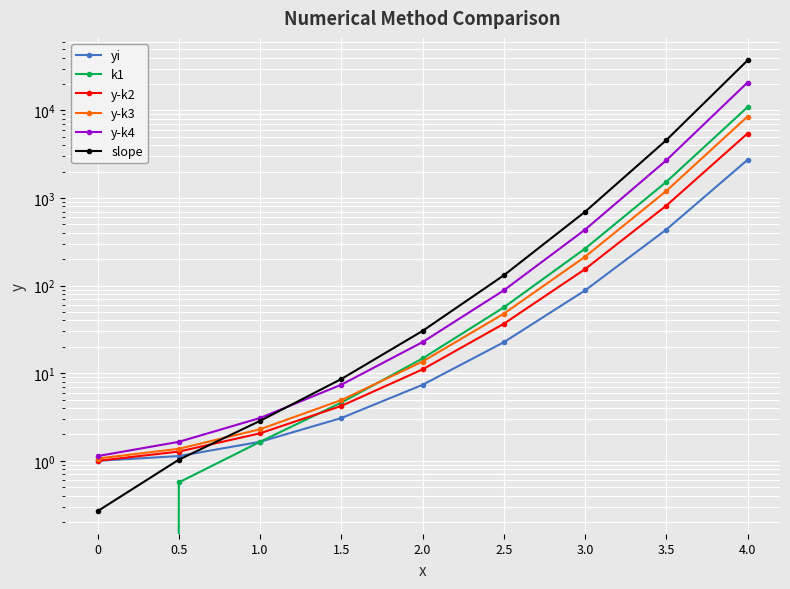

Reading left to right, what are all the values shown in this chart?

yi: 0=1.0	0.5=1.1	1.0=1.6	1.5=3.1	2.0=7.4	2.5=22.6	3.0=88.0	3.5=435.4	4.0=2718.8
k1: 0=0.0	0.5=0.6	1.0=1.6	1.5=4.6	2.0=14.7	2.5=56.4	3.0=263.9	3.5=1523.9	4.0=10875.1
y-k2: 0=1.0	0.5=1.3	1.0=2.1	1.5=4.2	2.0=11.1	2.5=36.6	3.0=154.0	3.5=816.4	4.0=5437.5
y-k3: 0=1.1	0.5=1.4	1.0=2.3	1.5=4.9	2.0=13.6	2.5=47.7	3.0=213.1	3.5=1200.8	4.0=8496.1
y-k4: 0=1.1	0.5=1.6	1.0=3.1	1.5=7.4	2.0=22.6	2.5=88.2	3.0=434.2	3.5=2686.9	4.0=20773.1
slope: 0=0.3	0.5=1.0	1.0=2.9	1.5=8.6	2.0=30.4	2.5=130.8	3.0=694.9	3.5=4566.7	4.0=37131.7